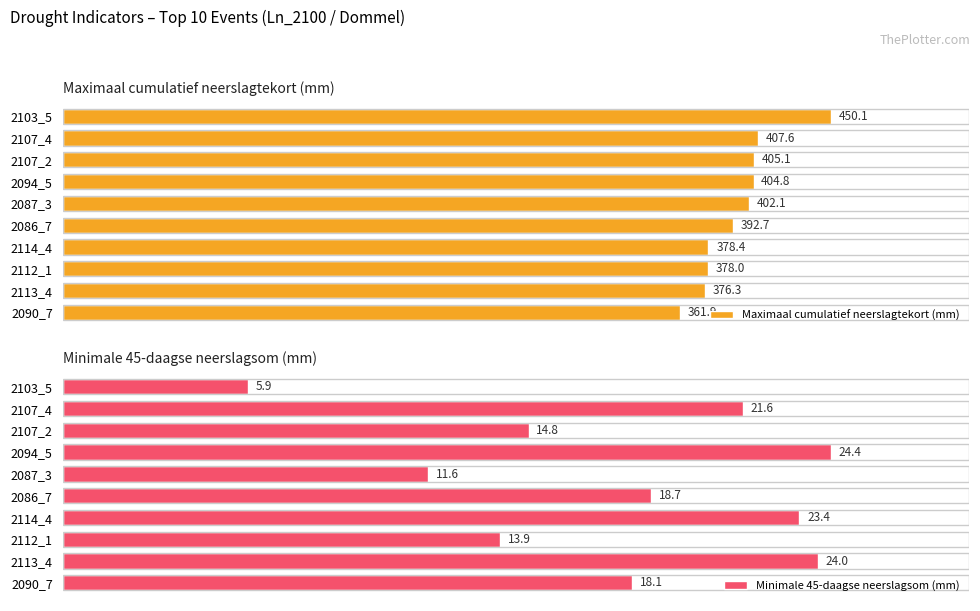

What is the value of the Maximaal cumulatief neerslagtekort (mm) bar at the 2nd from the left?

407.6